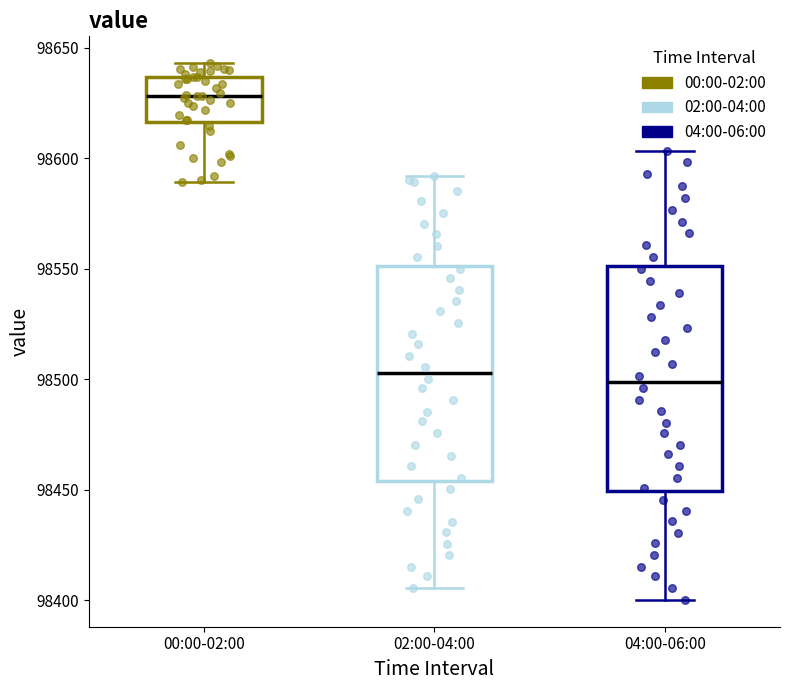

Where does the median line of the box for 04:00-06:00 sit on the y-axis? The values are not printed on the chart, so give them approximately, as read against the axis.

98500